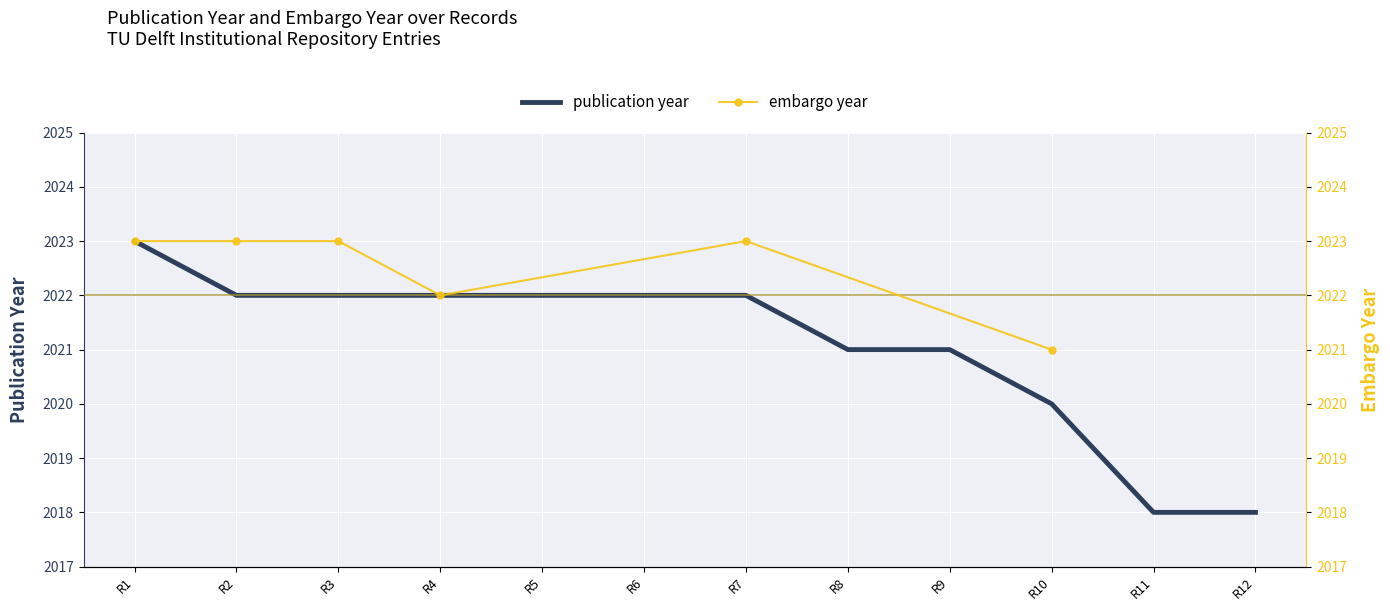

How many data points are less than 2022?

5